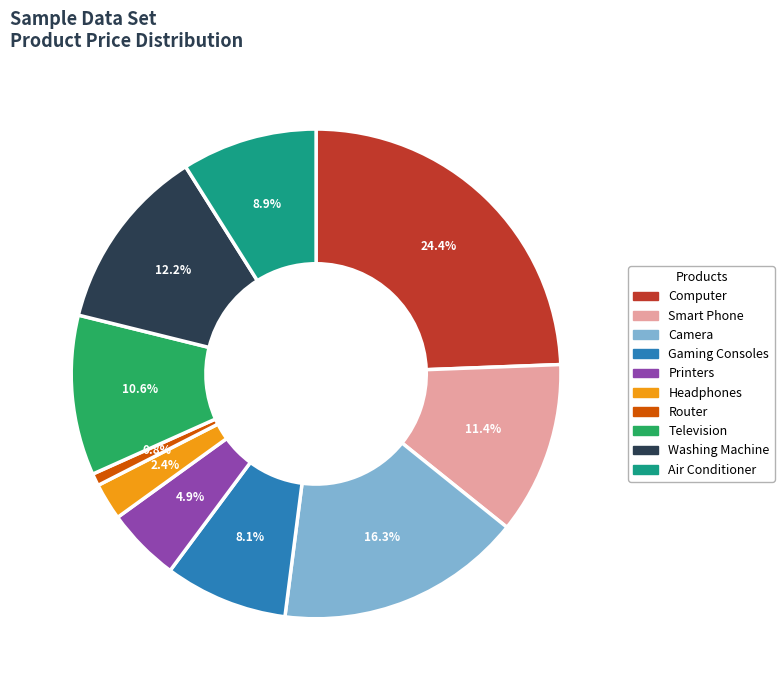

To the nearest percent, what is the difference between the largest and smallest slice percentages?

24%